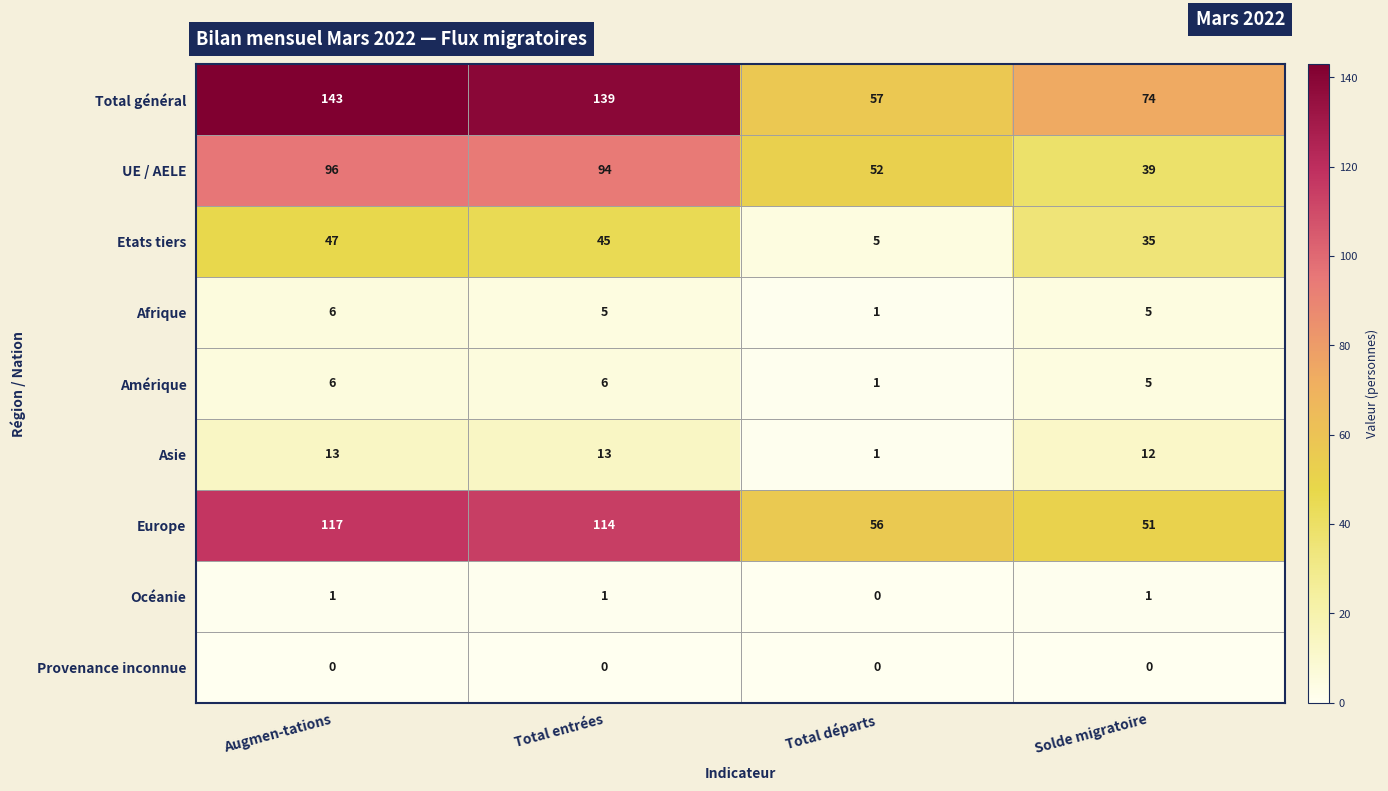

Is the value of Océanie at Total entrées greater than the value of Etats tiers at Total entrées?

No